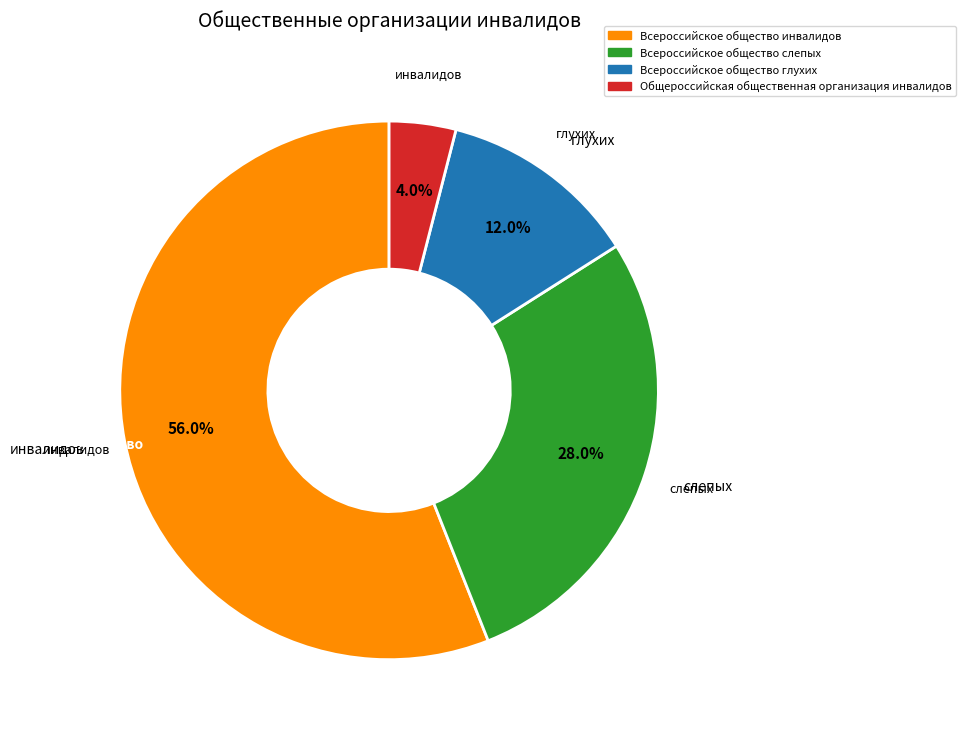

To the nearest percent, what is the difference between the largest and smallest slice percentages?

52%